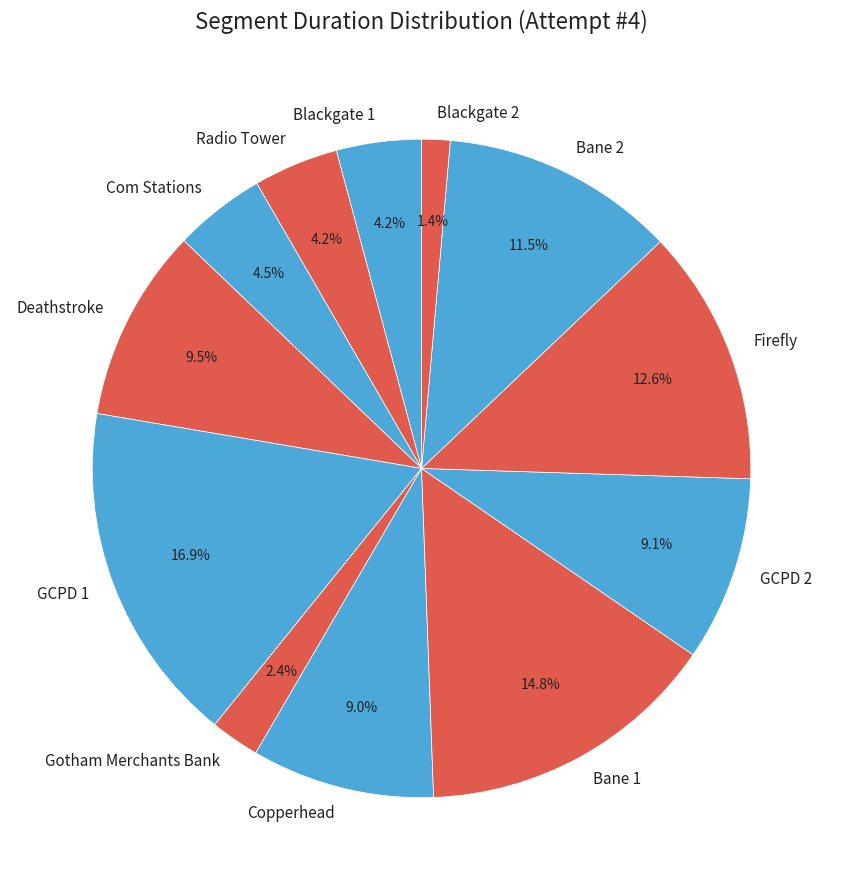

Count the number of slices in the pie.

12